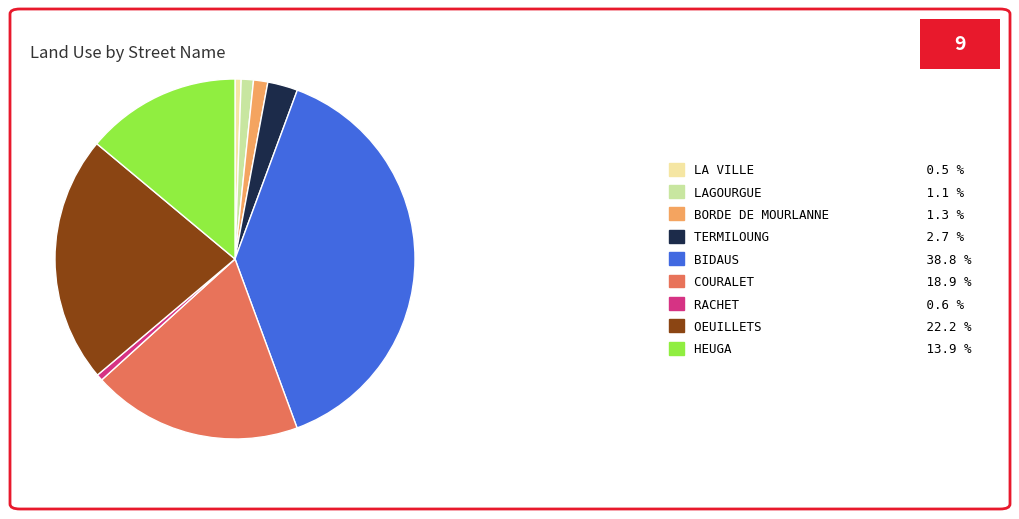

Combined, do LA VILLE 0.5 % and LAGOURGUE 1.1 % account for over 50%?

No